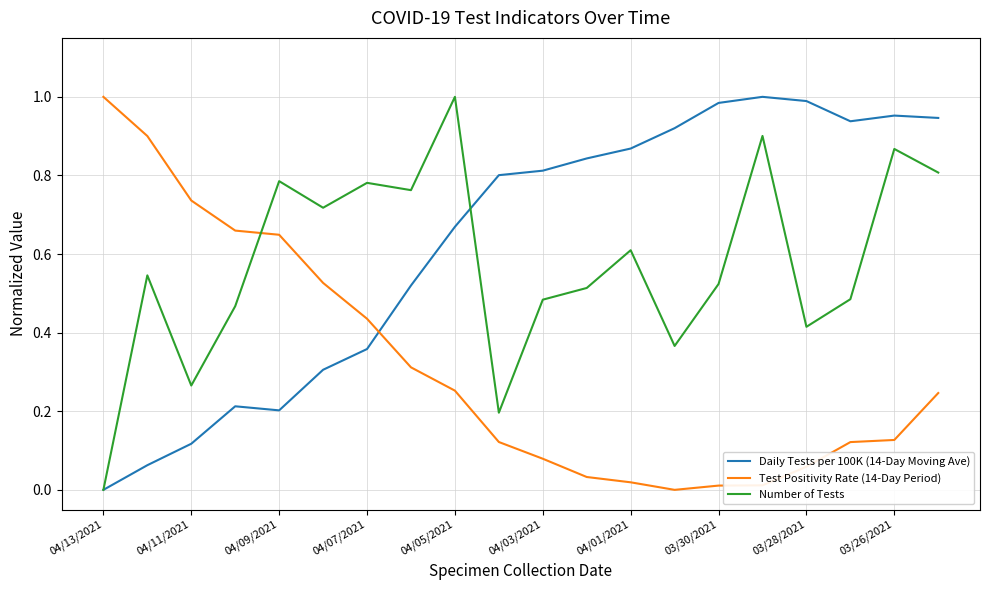

After their last crossing, which series has the higher values: Test Positivity Rate (14-Day Period) or Number of Tests?

Number of Tests